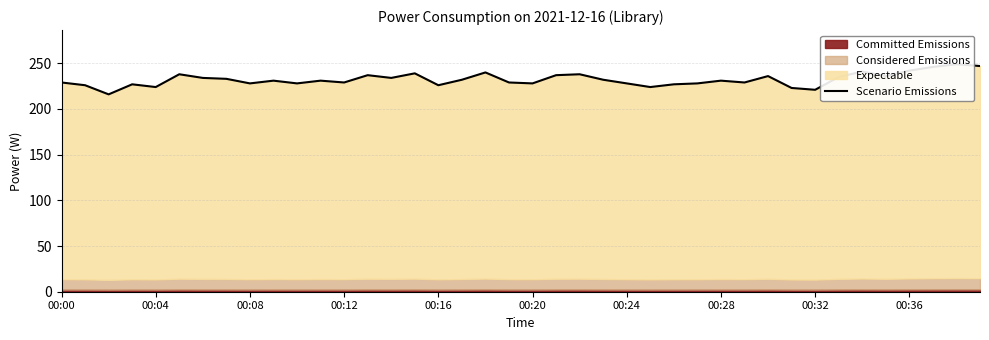

Which has a higher value, 10 or 14?

14